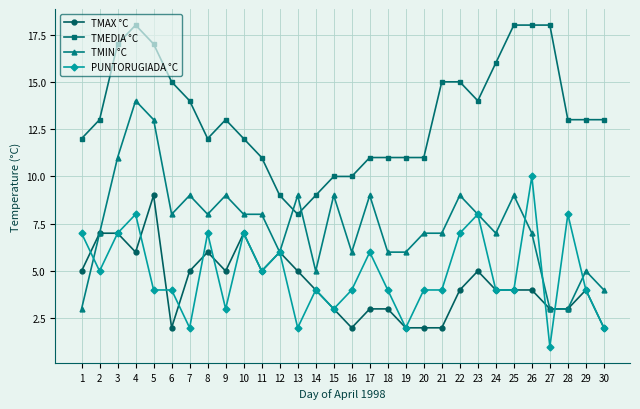

What value does the TMIN °C series have at 23?

8